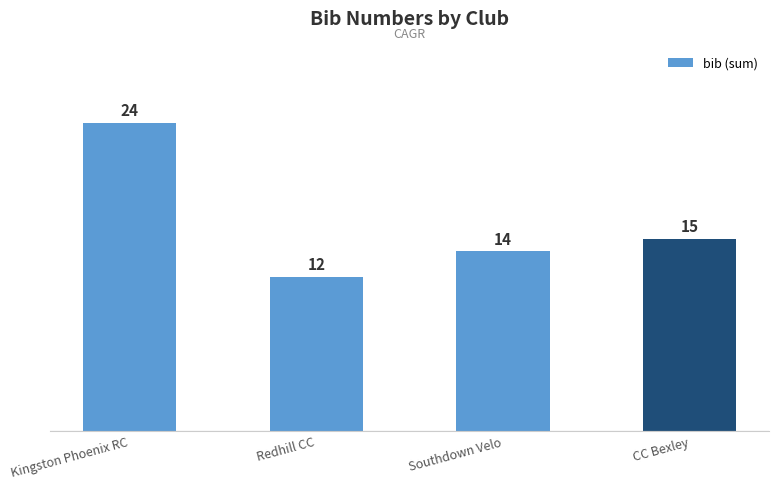

What is the difference between the second highest and second lowest values?

1